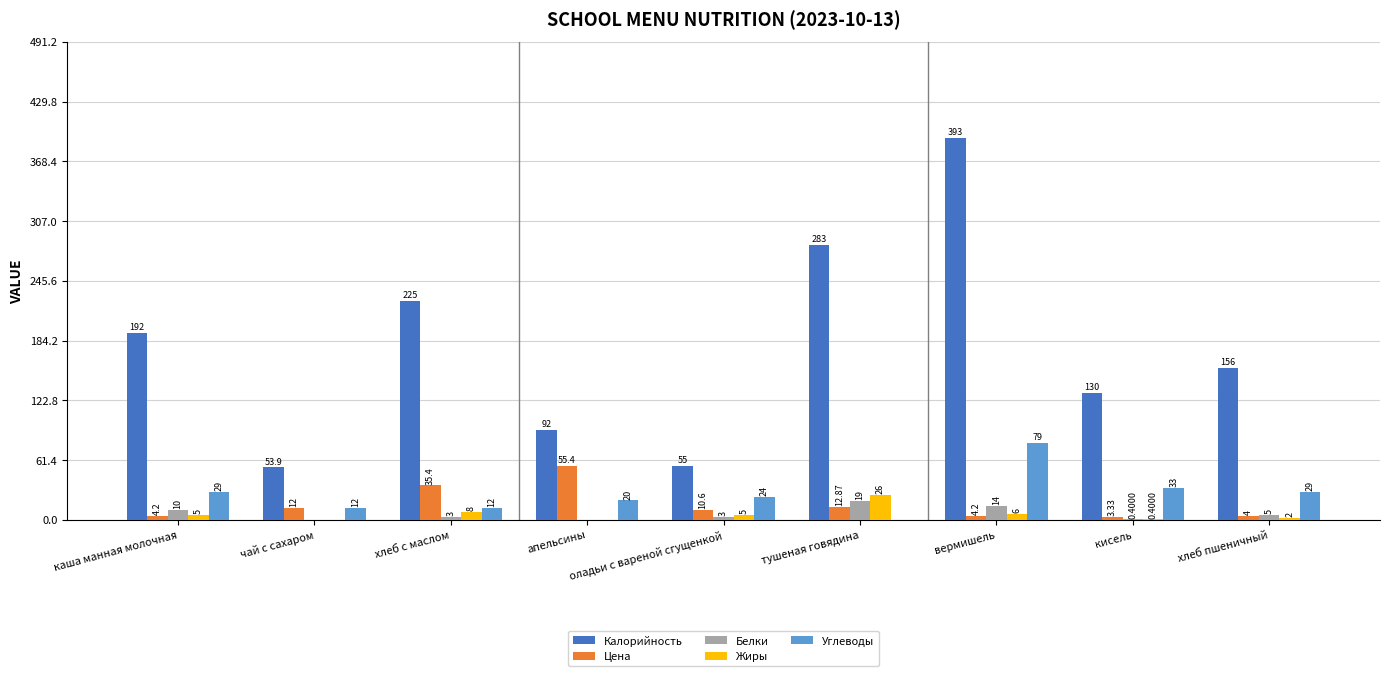

At which category is the sum across all series the highest?

вермишель